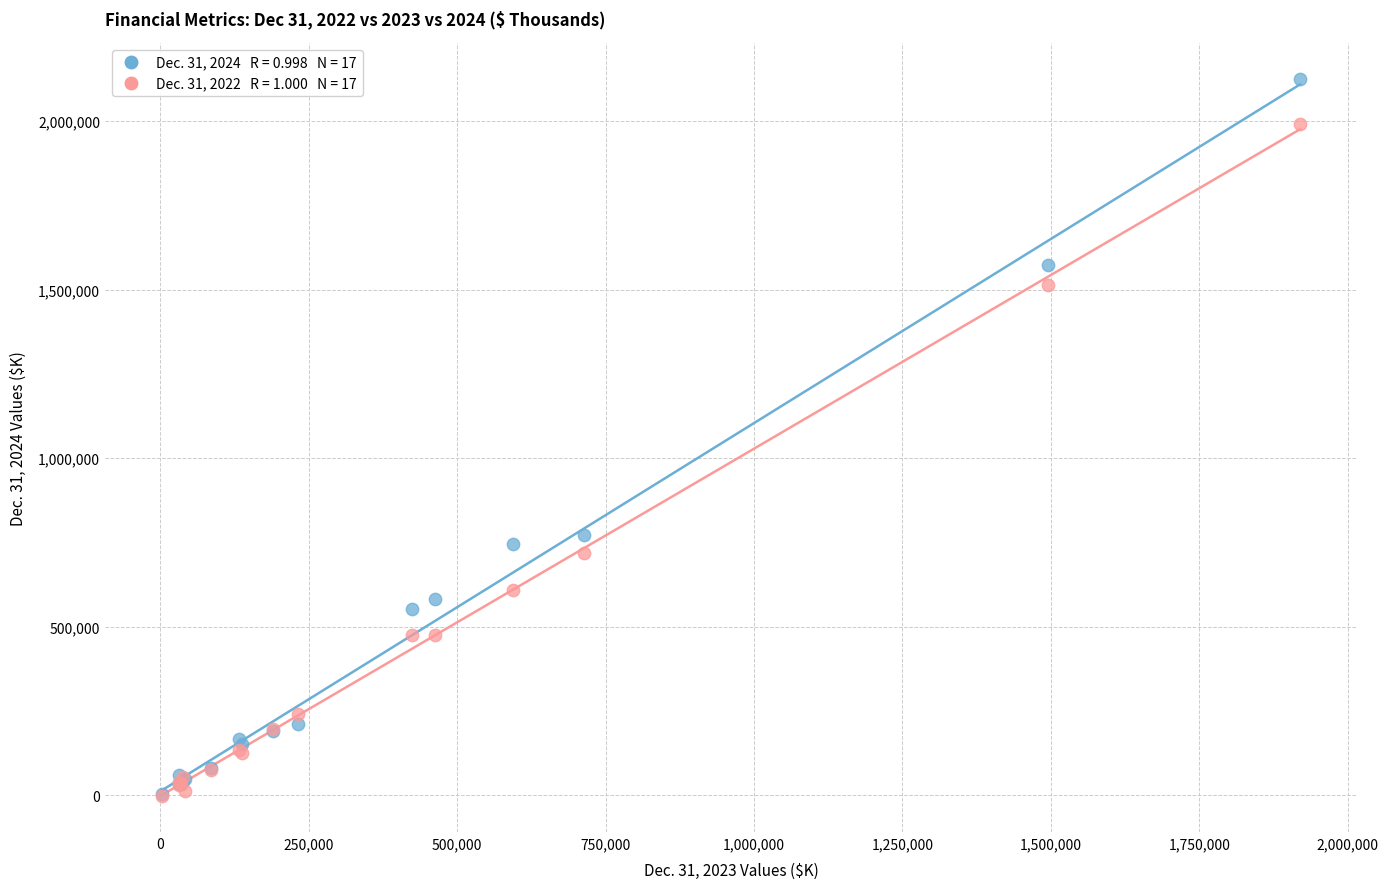

Across all series, what Y value is closest to 1061036?

770881